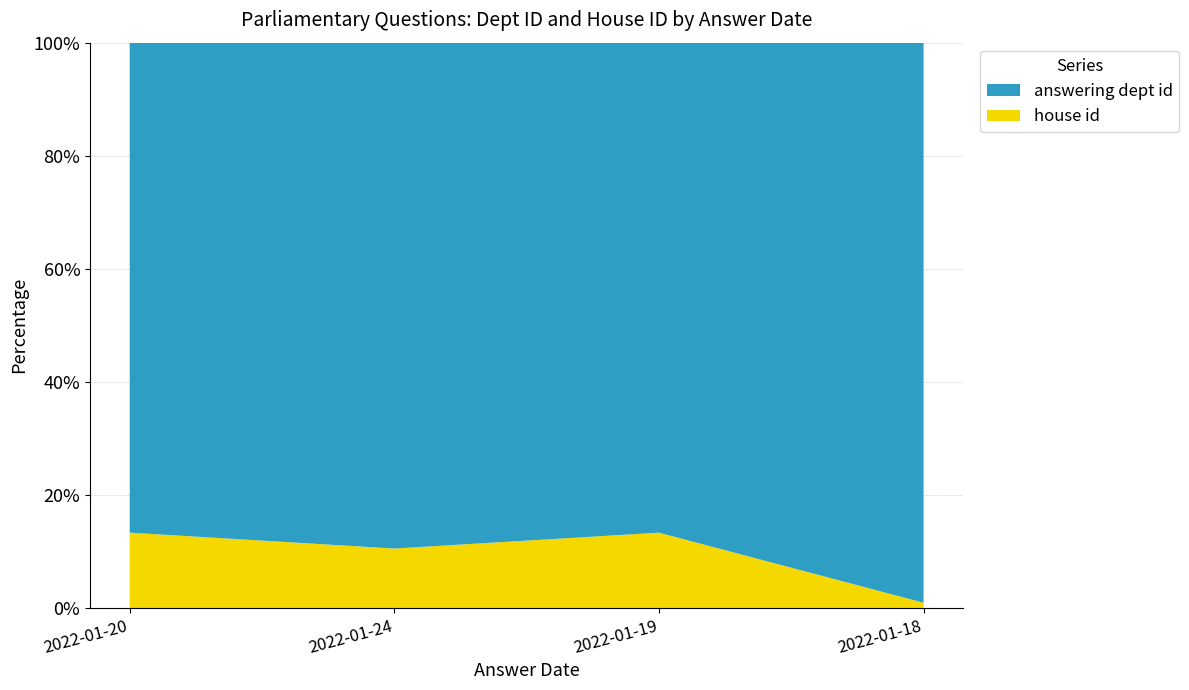

Reading left to right, extract all data points from this chart.

answering dept id: 13	17	13	211
house id: 2	2	2	2